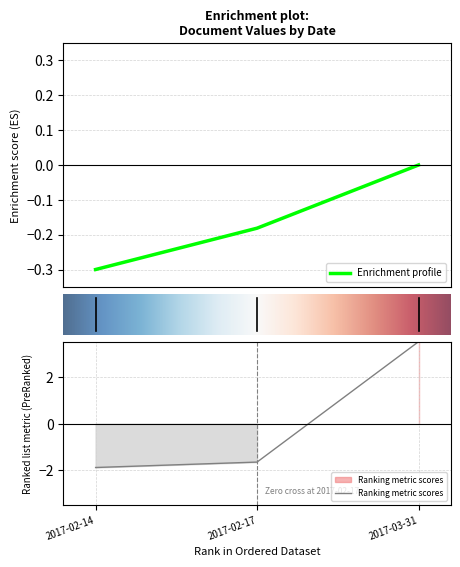

Count the number of categories in the chart.

3